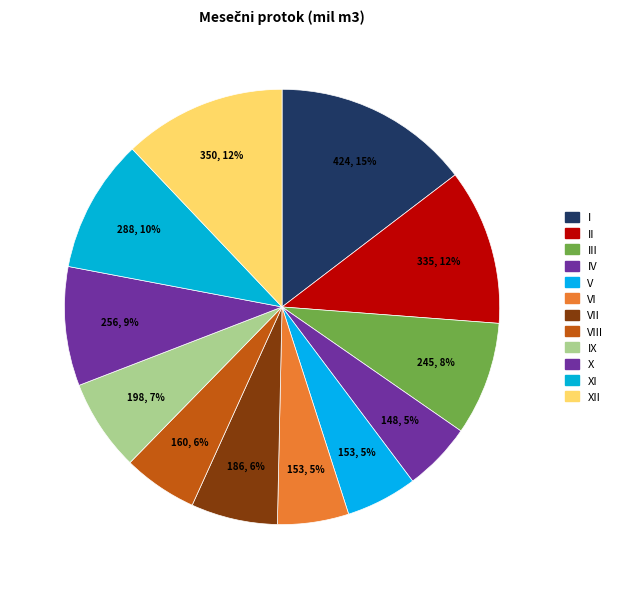

How many segments does this pie chart have?

12